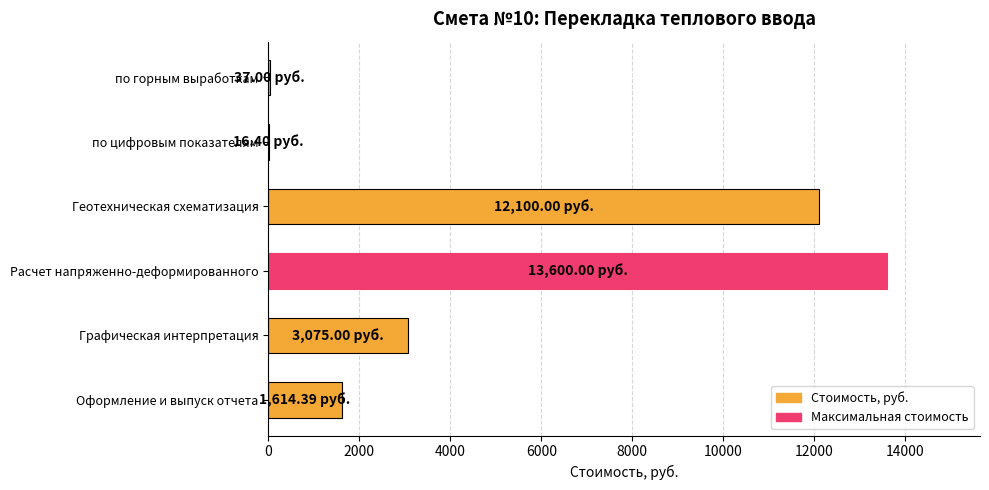

Which category has the highest value across all series?

Расчет напряженно-деформированного